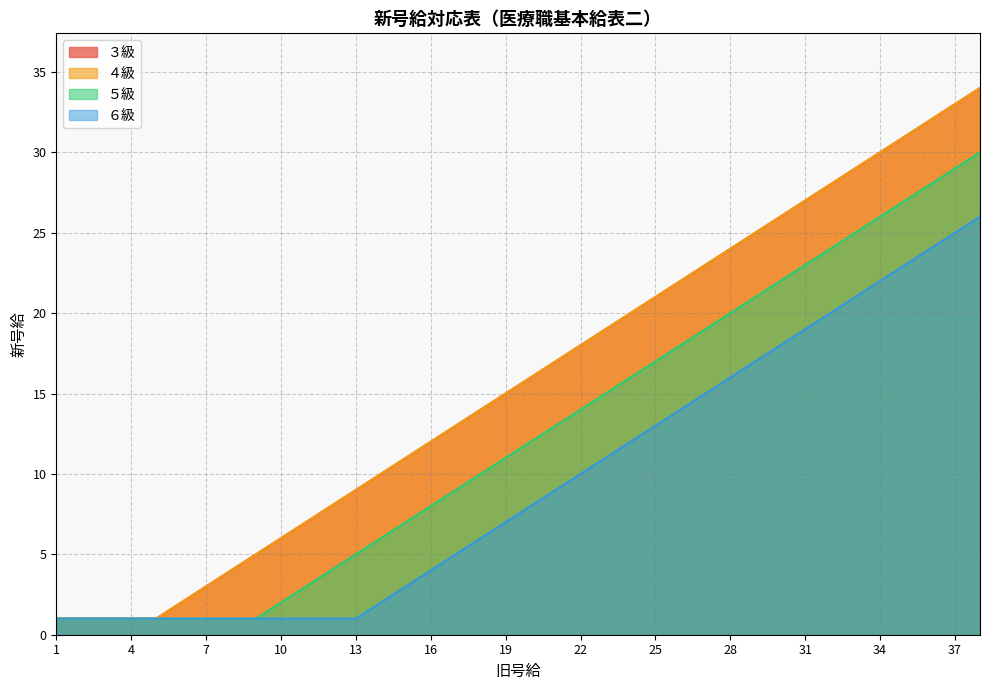

Rank the series by their maximum value, from lowest to highest.

６級, ５級, ３級, ４級